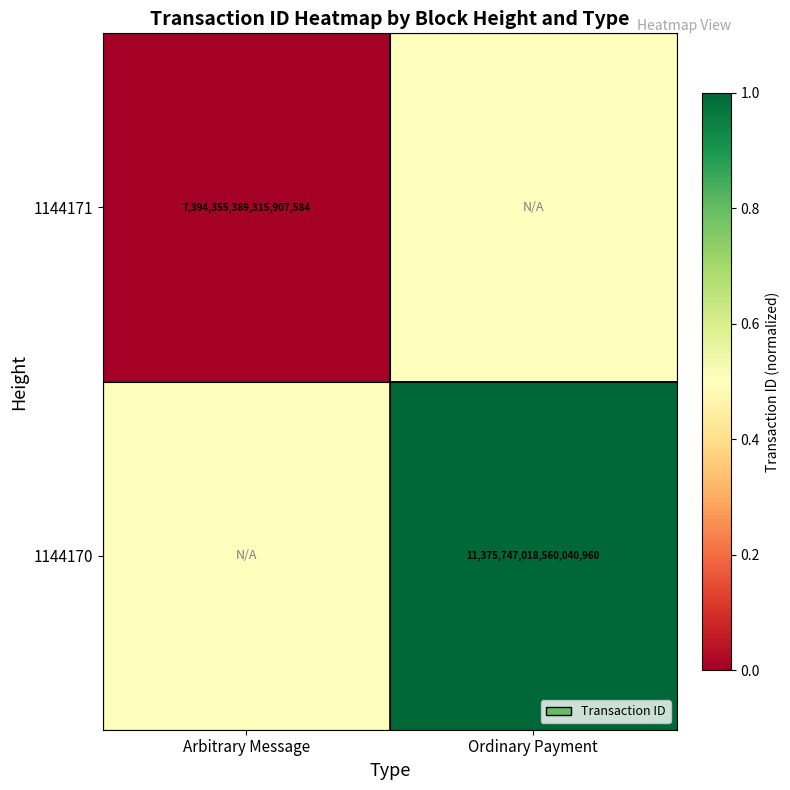

Which series has the largest total across all categories?

1144170